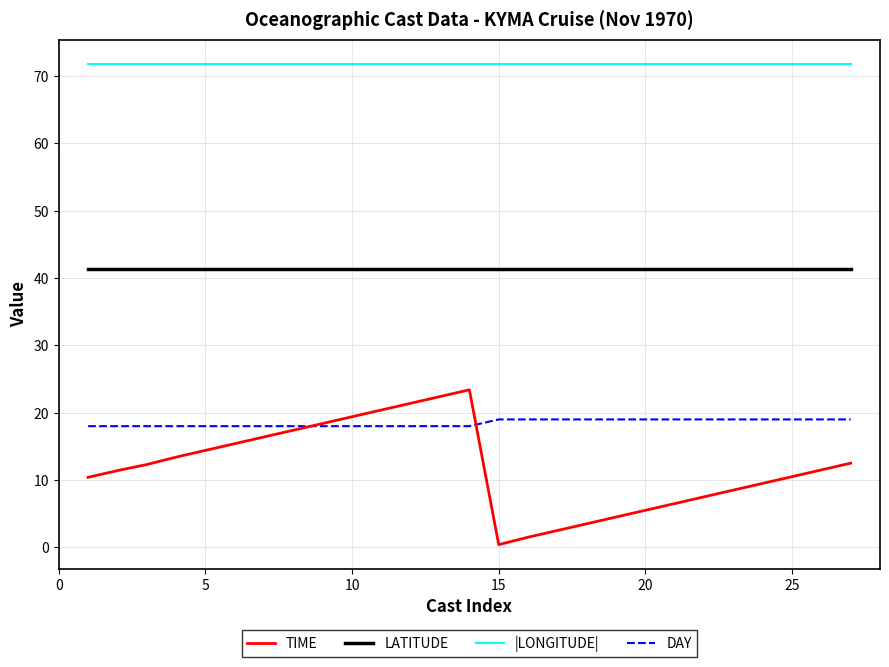

Which series has the widest spread of values?

TIME